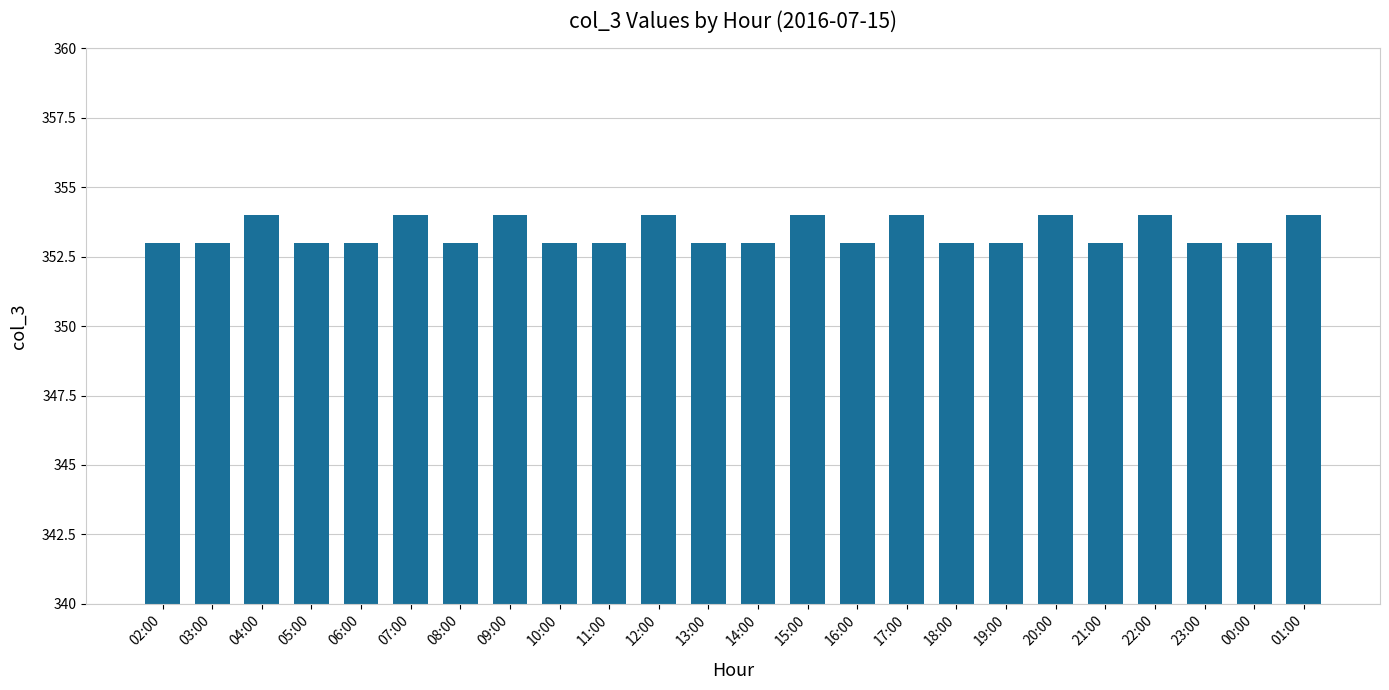

The value at 12:00 is 354. True or false?

True